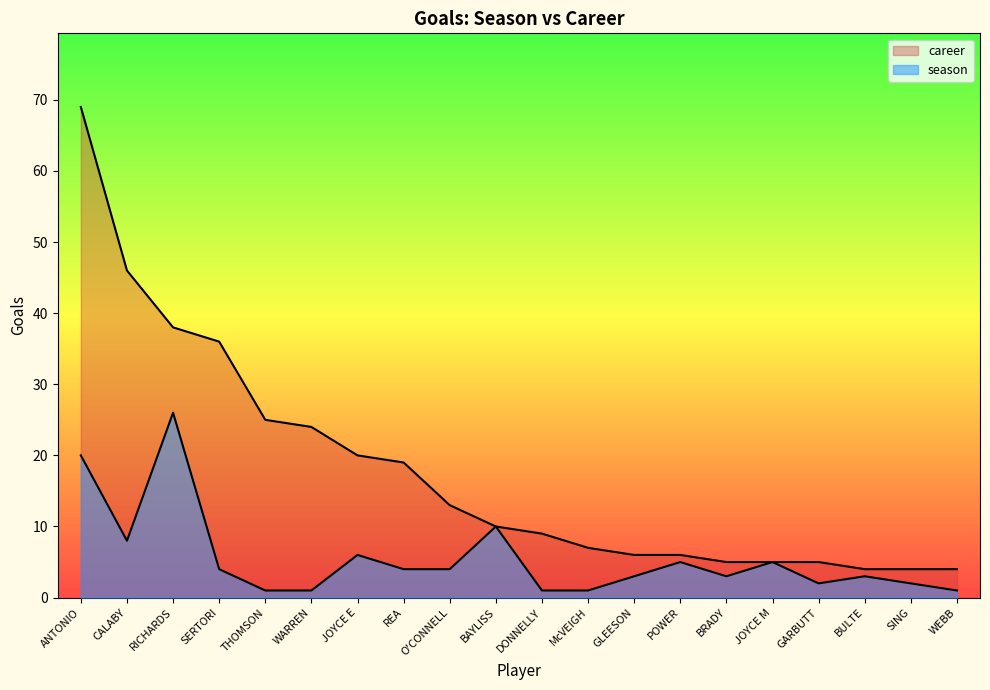

What is the label of the 16th point from the right?

THOMSON